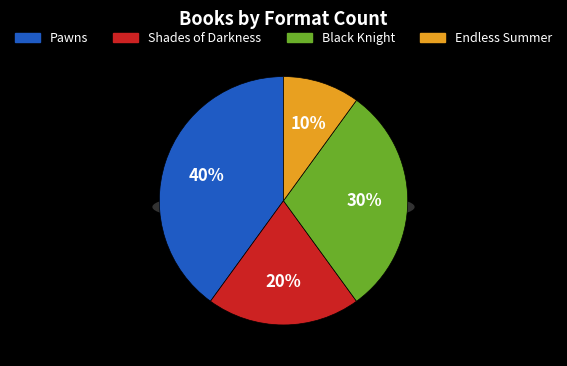

To the nearest percent, what is the combined percentage of Endless Summer and Pawns?

50%